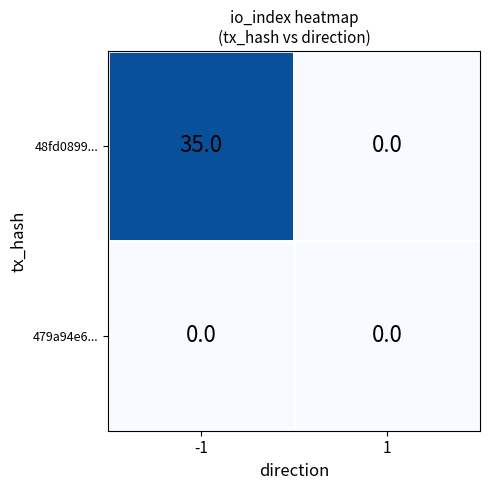

What is the greatest value displayed?

35